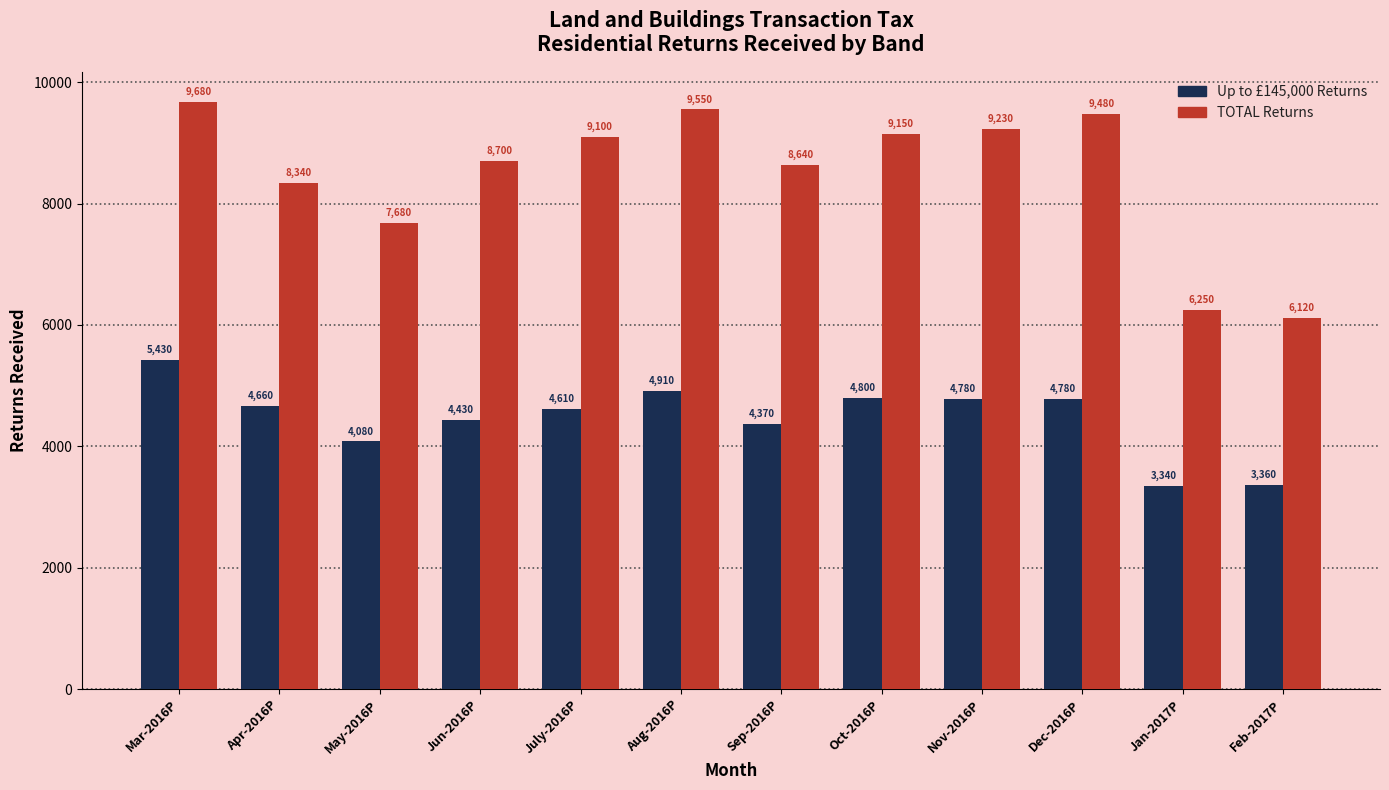

The value of Up to £145,000 Returns at Jan-2017P is 4740. True or false?

False